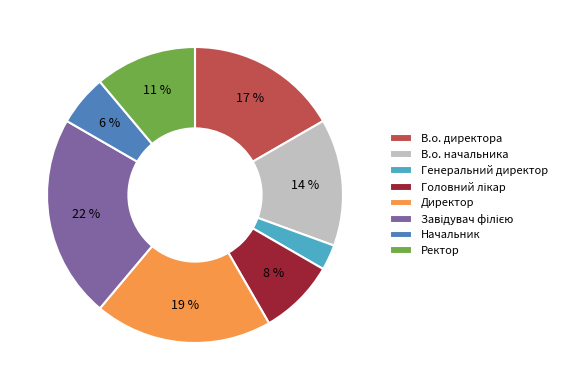

To the nearest percent, what is the average slice percentage?

12%